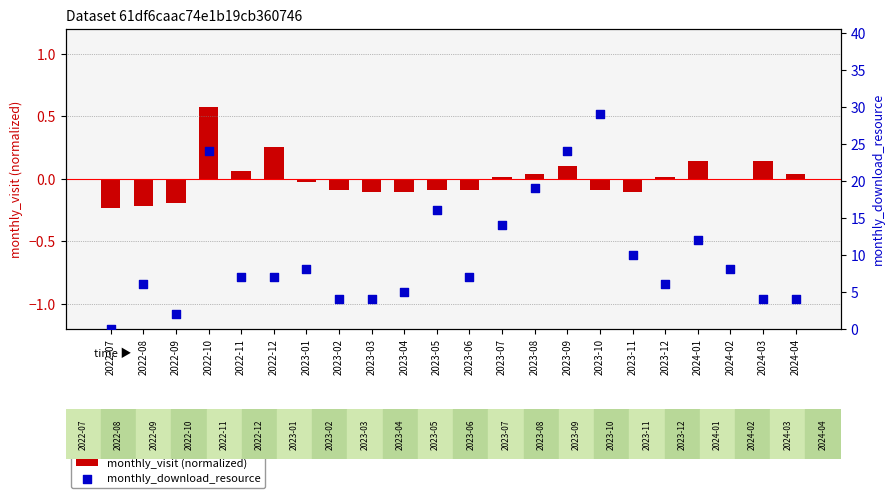

Which series reaches the minimum Y coordinate?

monthly_visit (normalized)